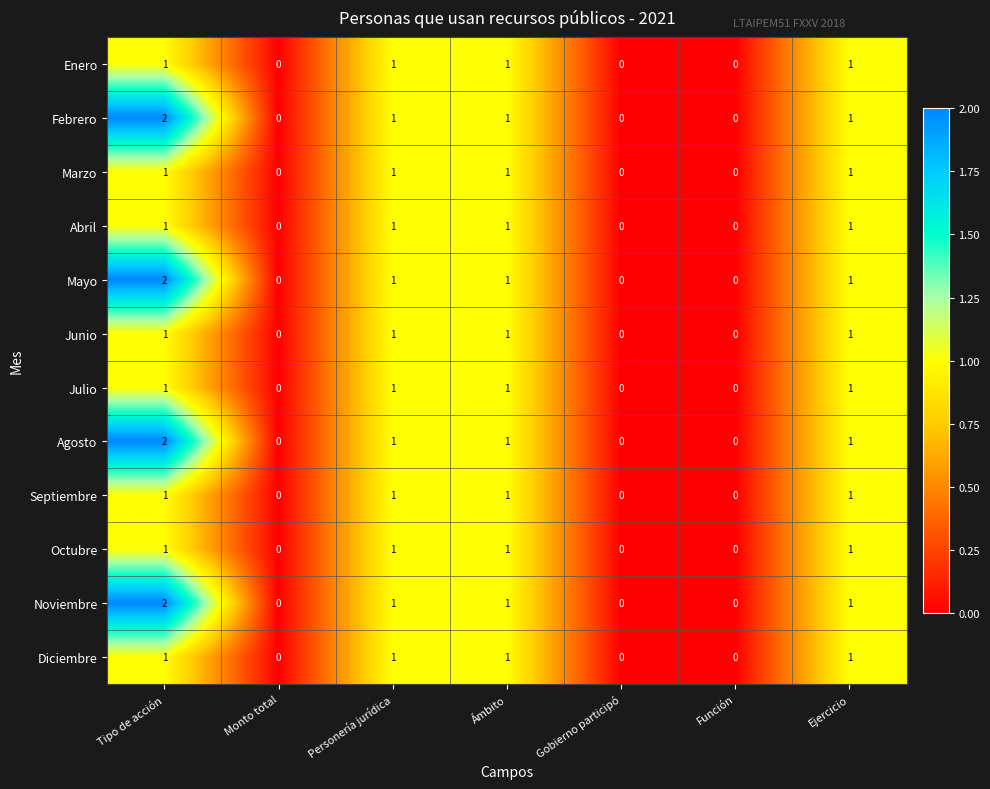

The value of Marzo at Gobierno participó is 0. True or false?

True